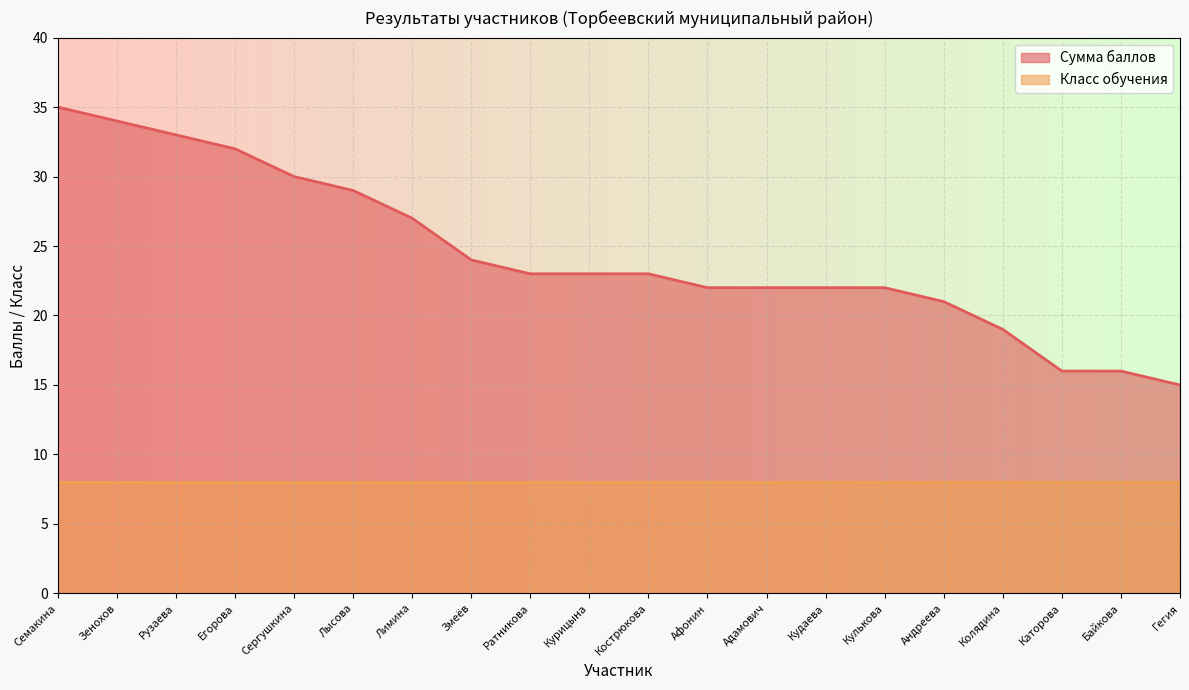

Approximately how many times larger is the value at Байкова compared to Зенохов?

0.5